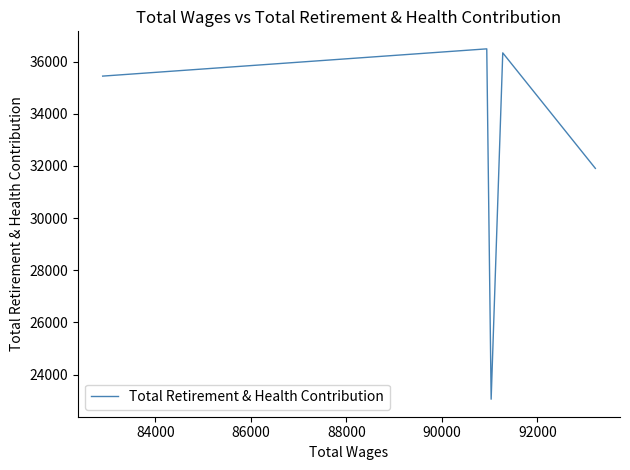

How many values are below 35441?

2